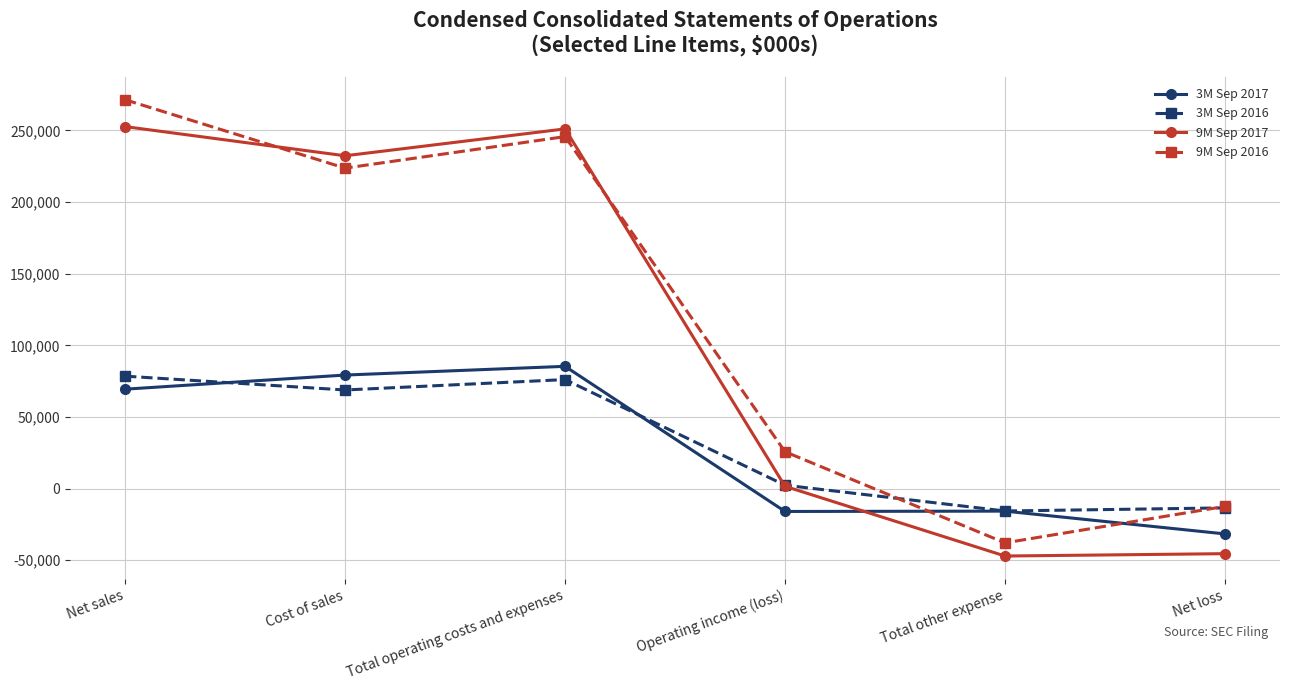

Does the chart display data point markers on the line(s)?

Yes